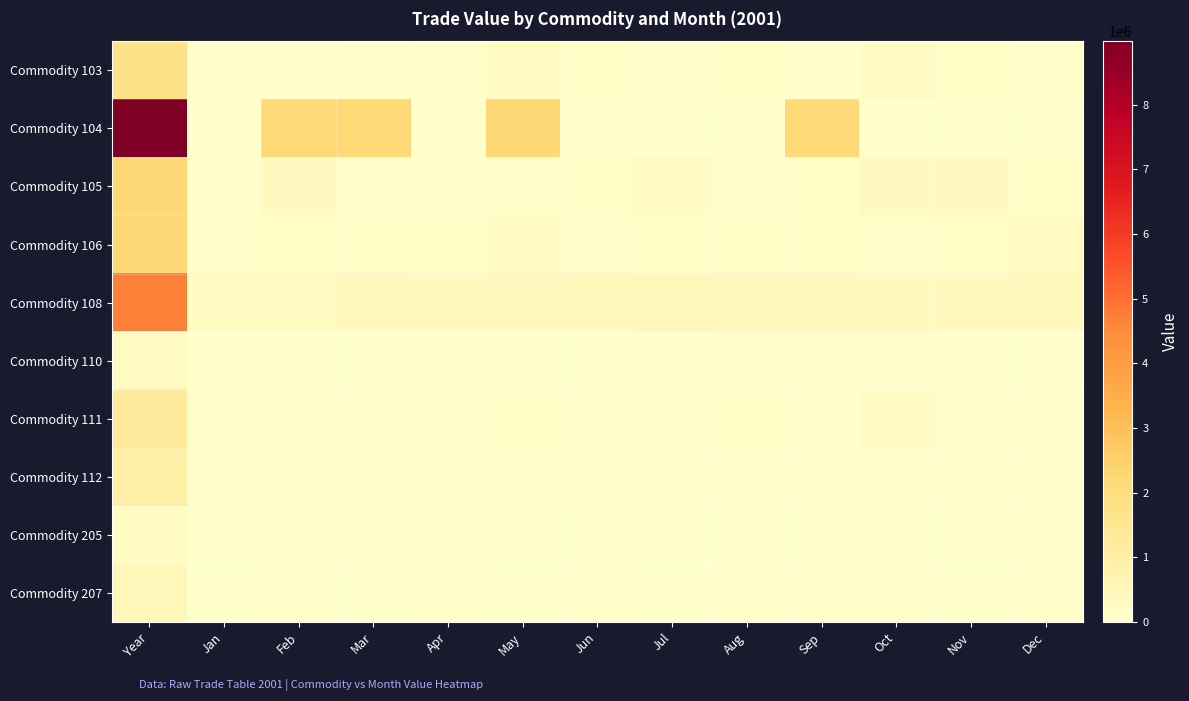

Between Nov and Jun, which is larger?

Nov